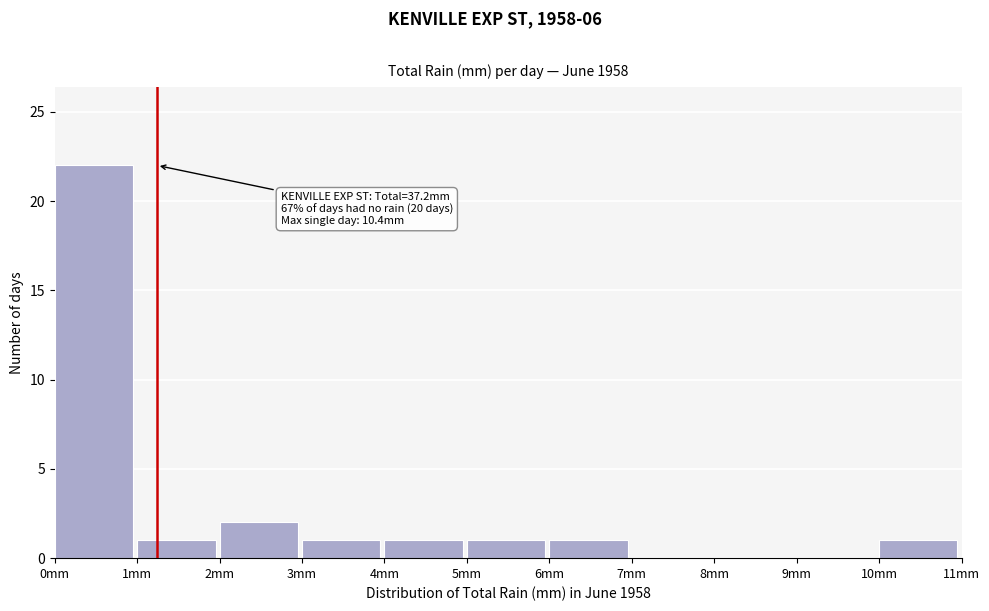

Which range on the x-axis has the tallest bar?

0 to 1